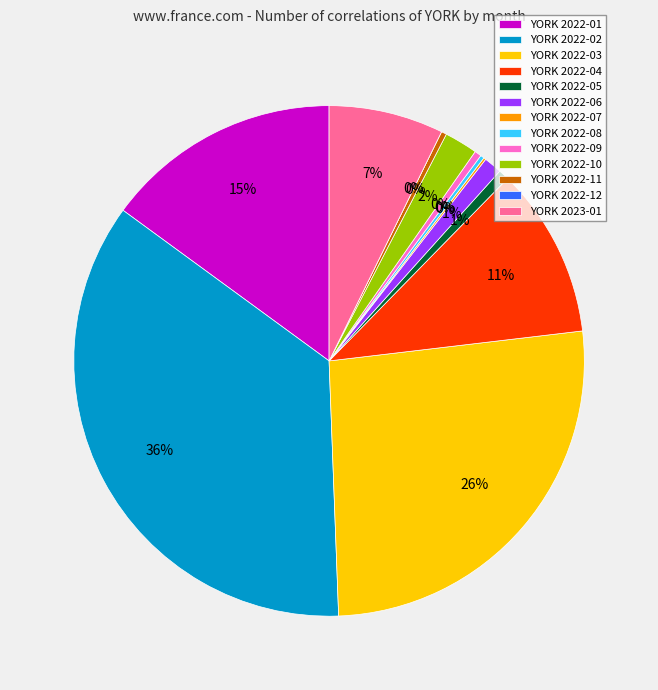

To the nearest percent, what is the difference between the largest and smallest slice percentages?

36%